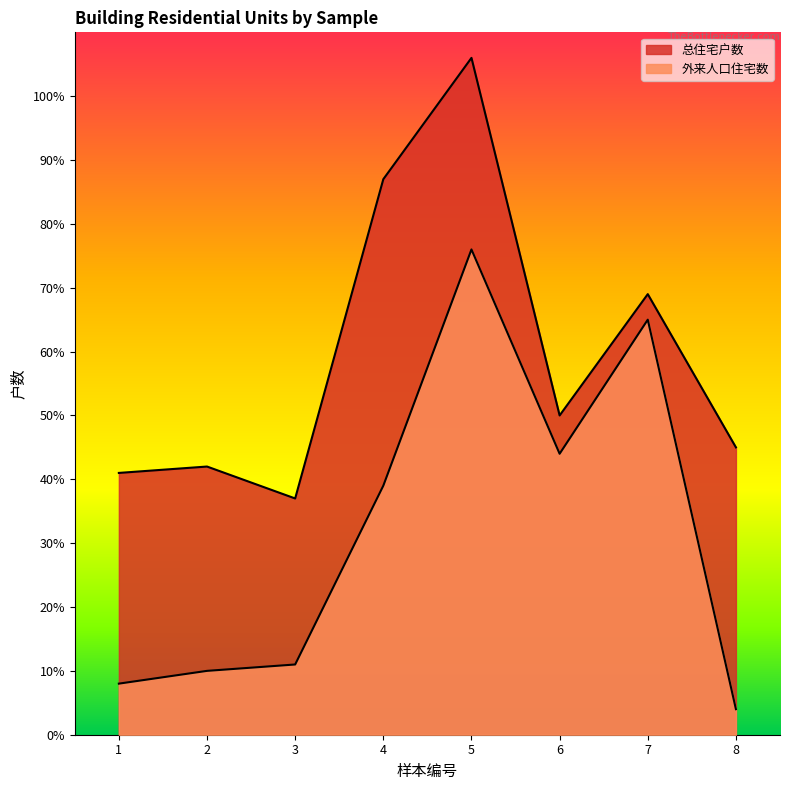

At which label does 总住宅户数 first exceed 50?

4